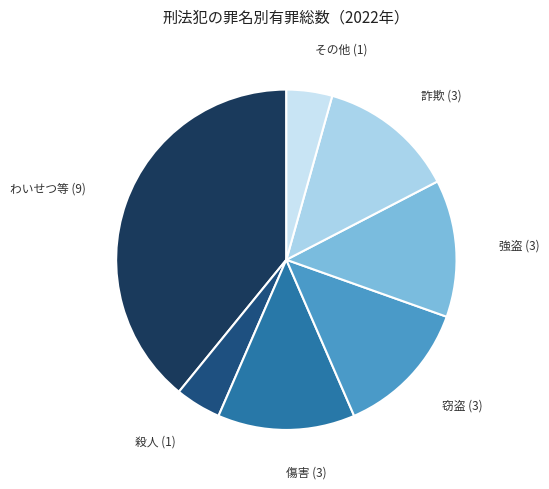

Count the number of slices in the pie.

7